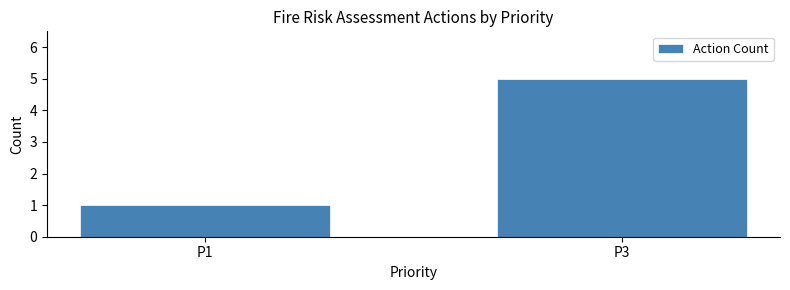

Reading left to right, extract all data points from this chart.

1	5